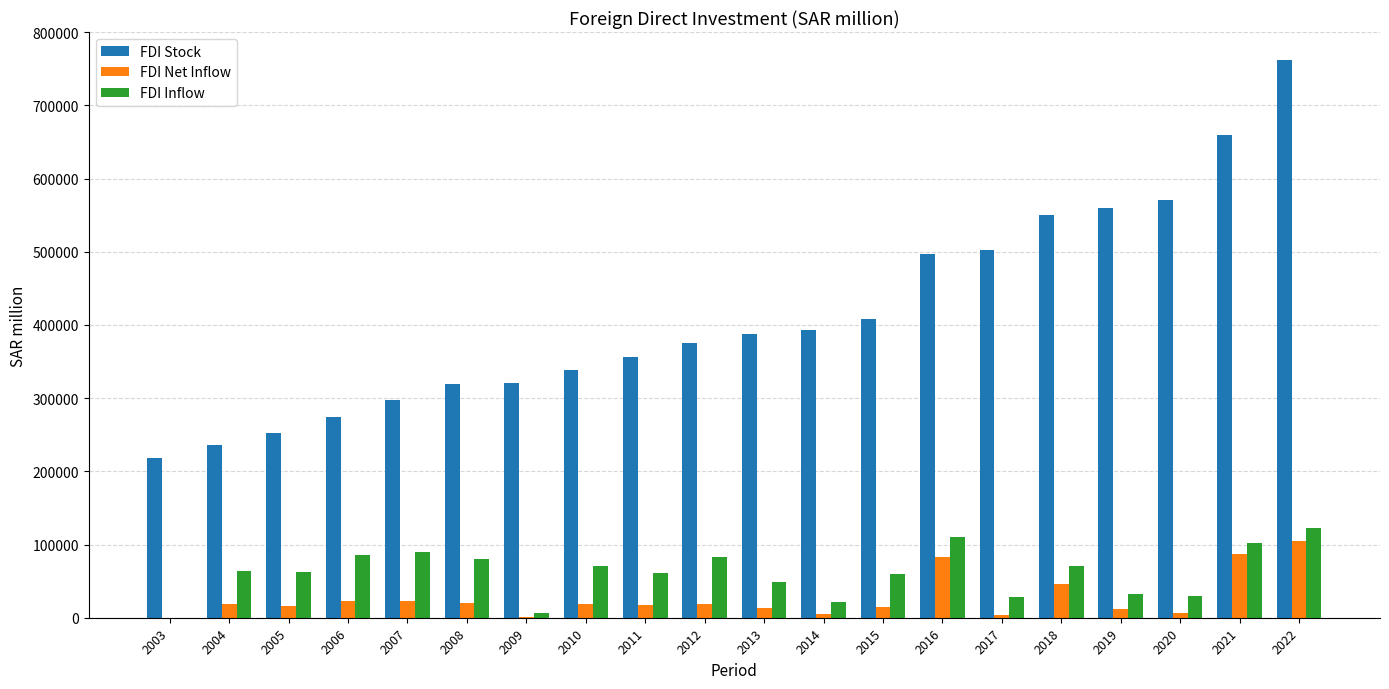

True or false: FDI Stock has a value of 274855.0 at 2006.

True